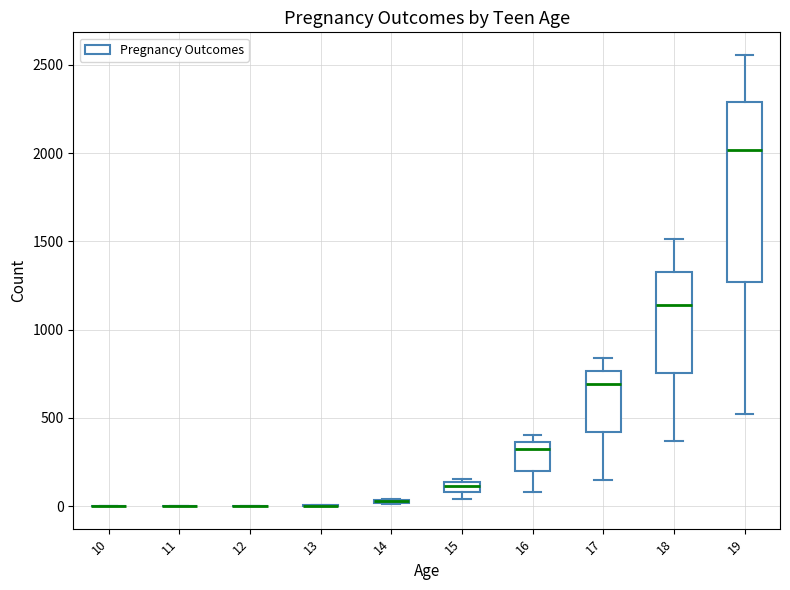

Which box is the tallest, from its lower edge to its upper edge?

19